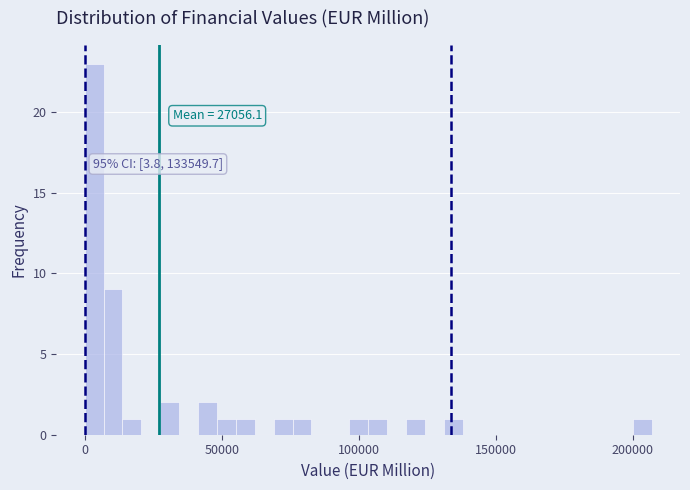

Around what value on the x-axis is the tallest bar? Give the approximate position of its centre, as read against the axis.

5000